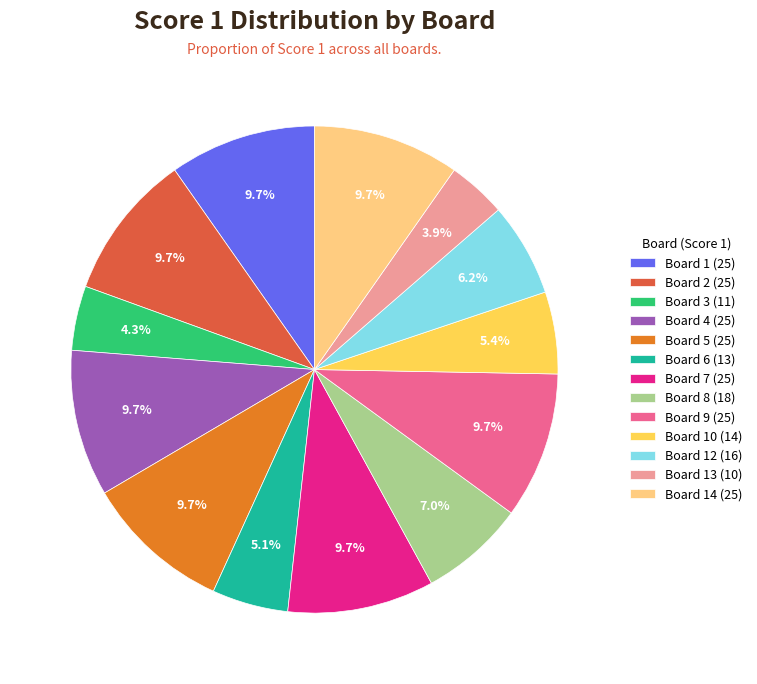

What percentage is NOT represented by Board 5 (25)?

90.3%